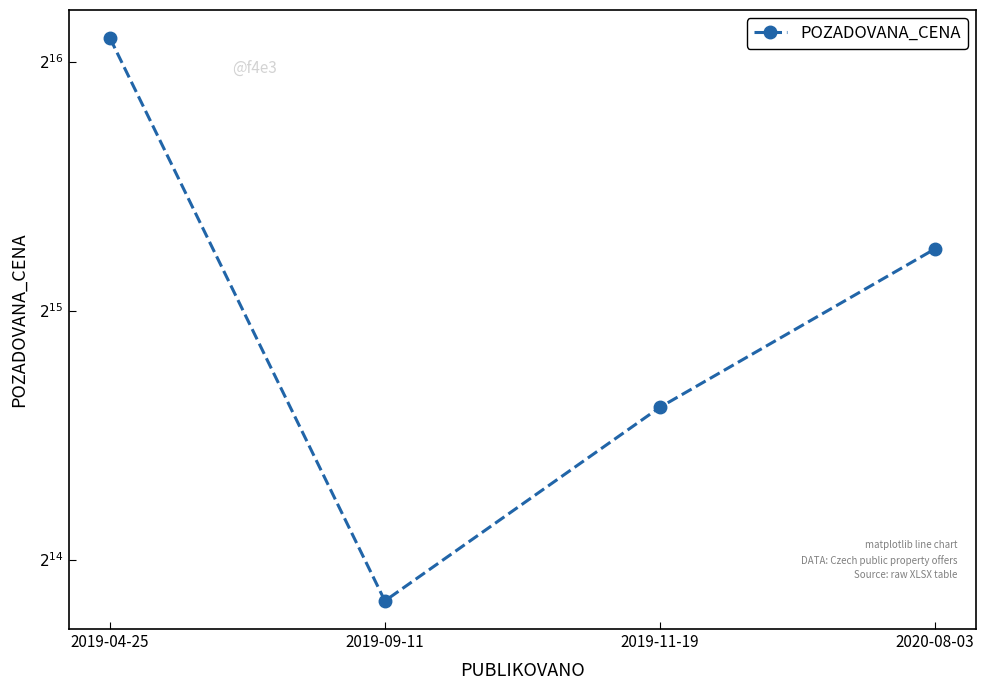

Where is the data nearest to the value 42300?

2020-08-03